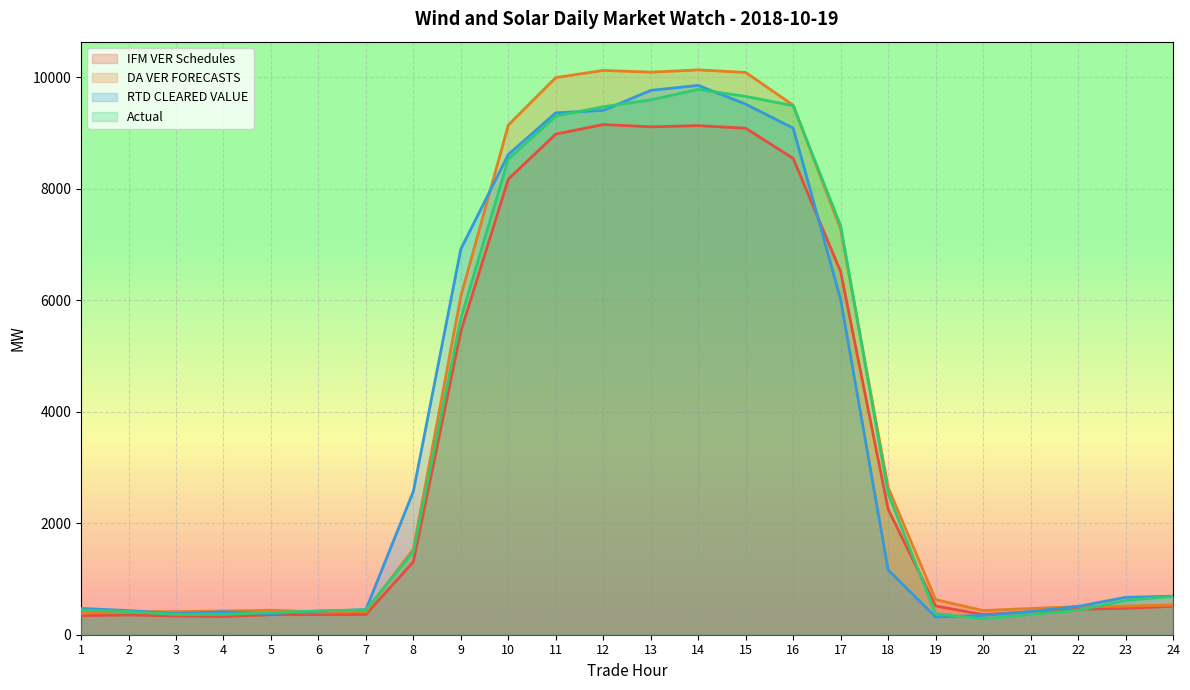

True or false: IFM VER Schedules has more than 1 points higher than both neighbors.

True